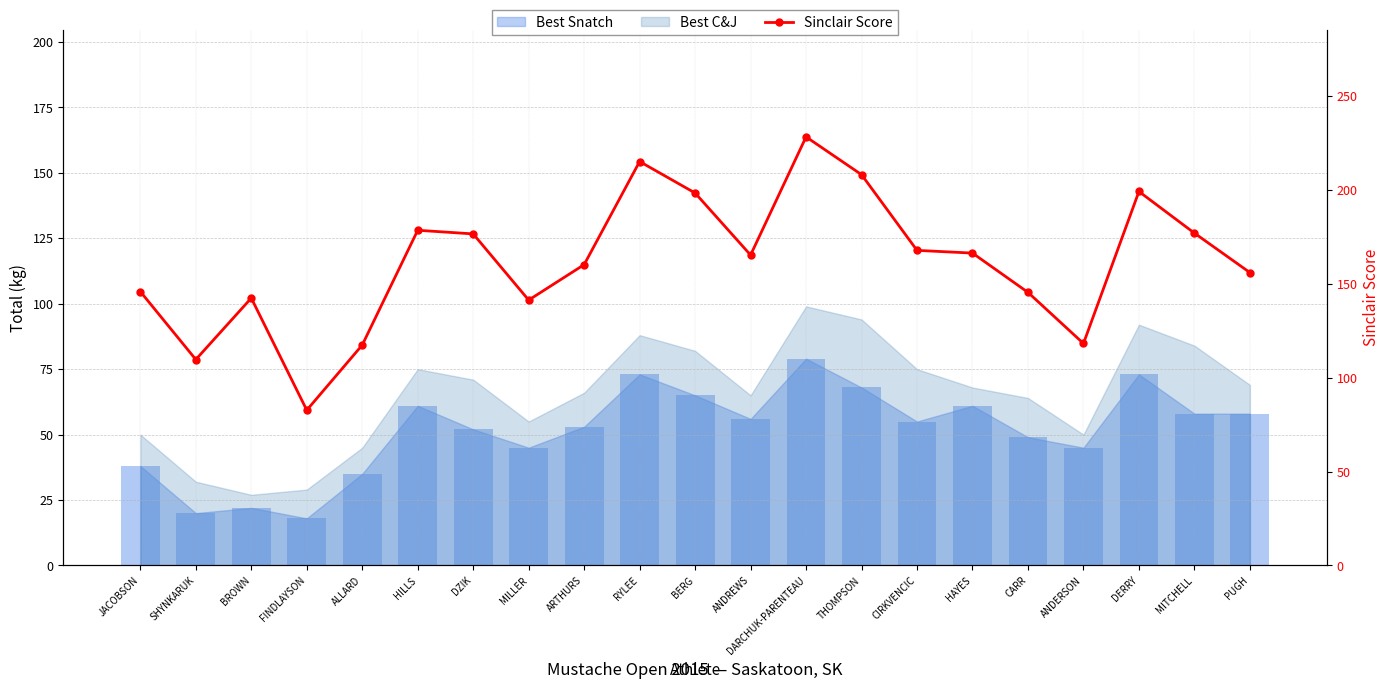

What is the label of the 10th bar from the right?

ANDREWS